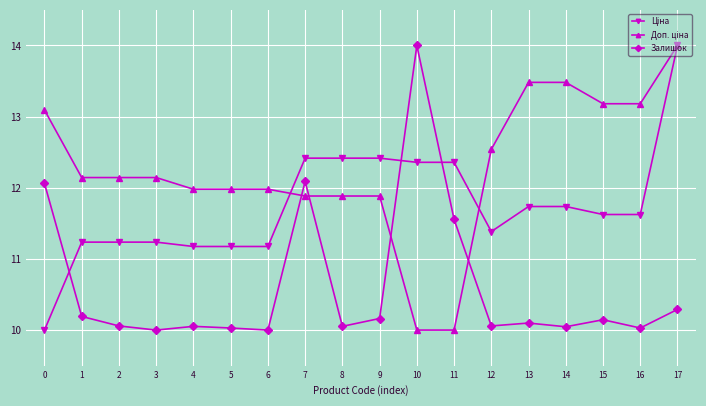

What is the minimum value shown in the chart?

10.0